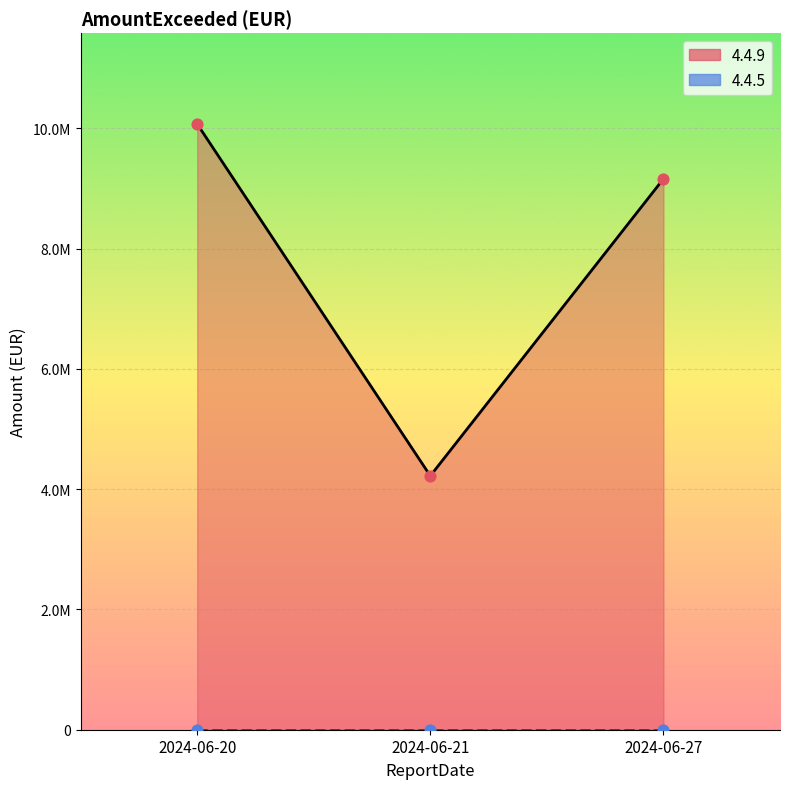

Which series contains the highest Y value?

4.4.9 line